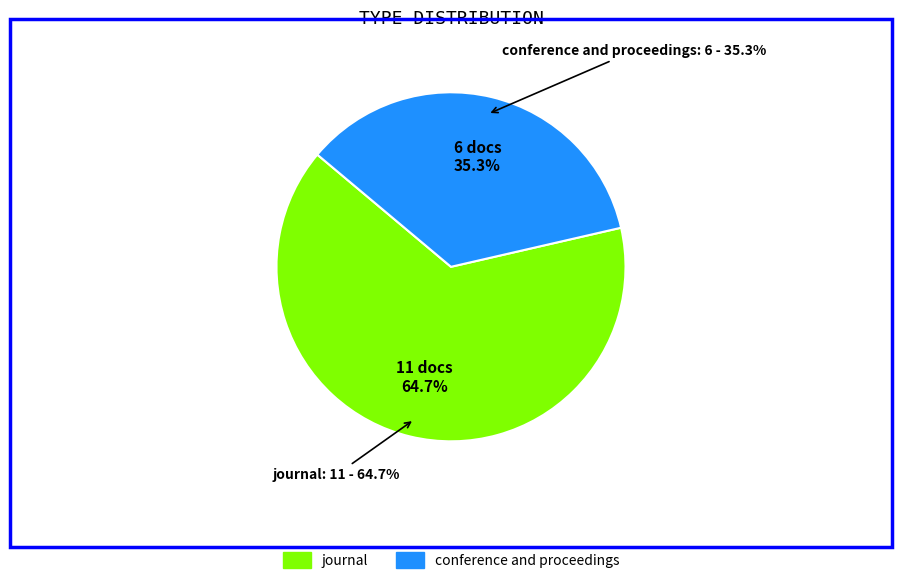

True or false: journal accounts for 50% of the total.

False